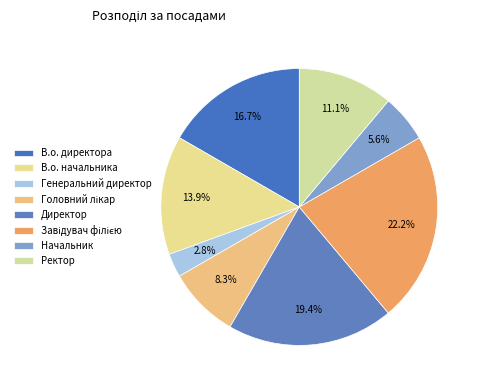

What is the largest slice in the pie chart?

Завідувач філією